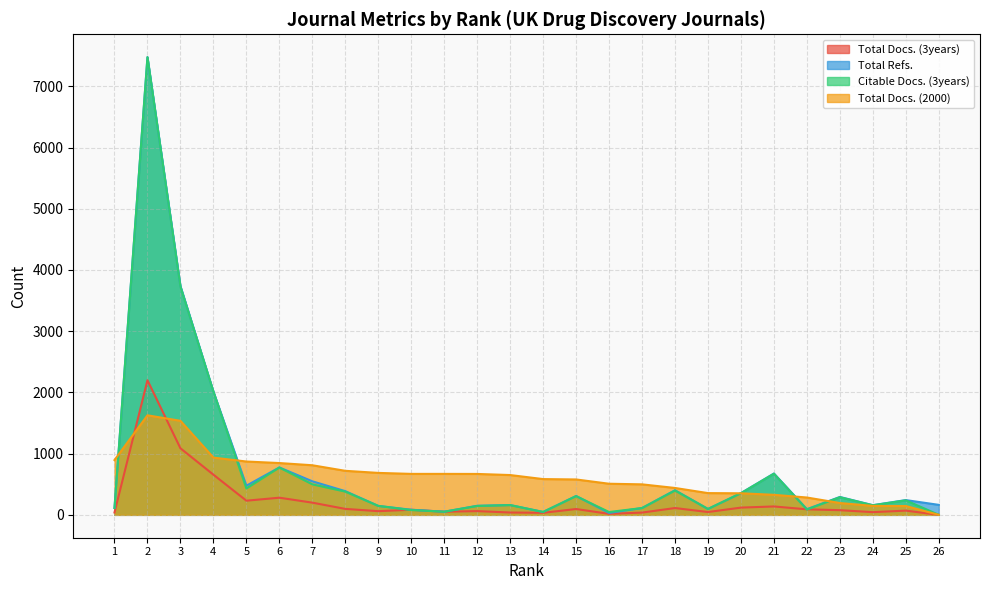

How many values in the Citable Docs. (3years) series exceed 237?

12